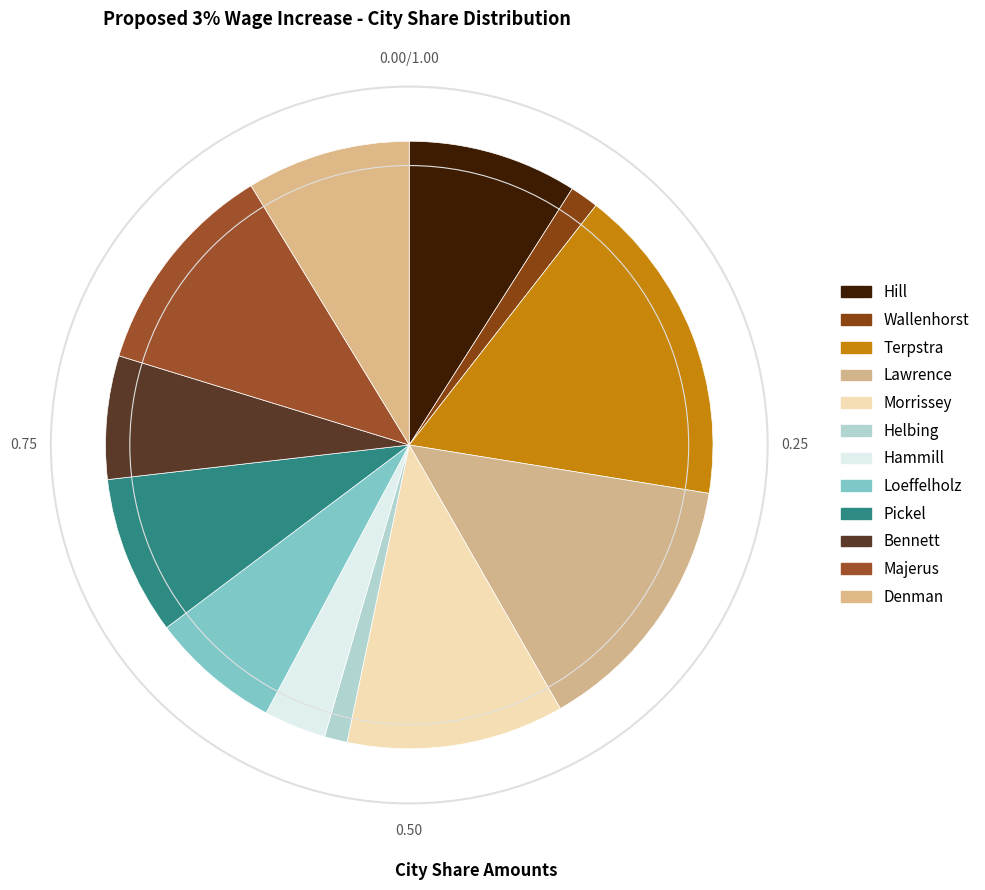

How many segments does this pie chart have?

12